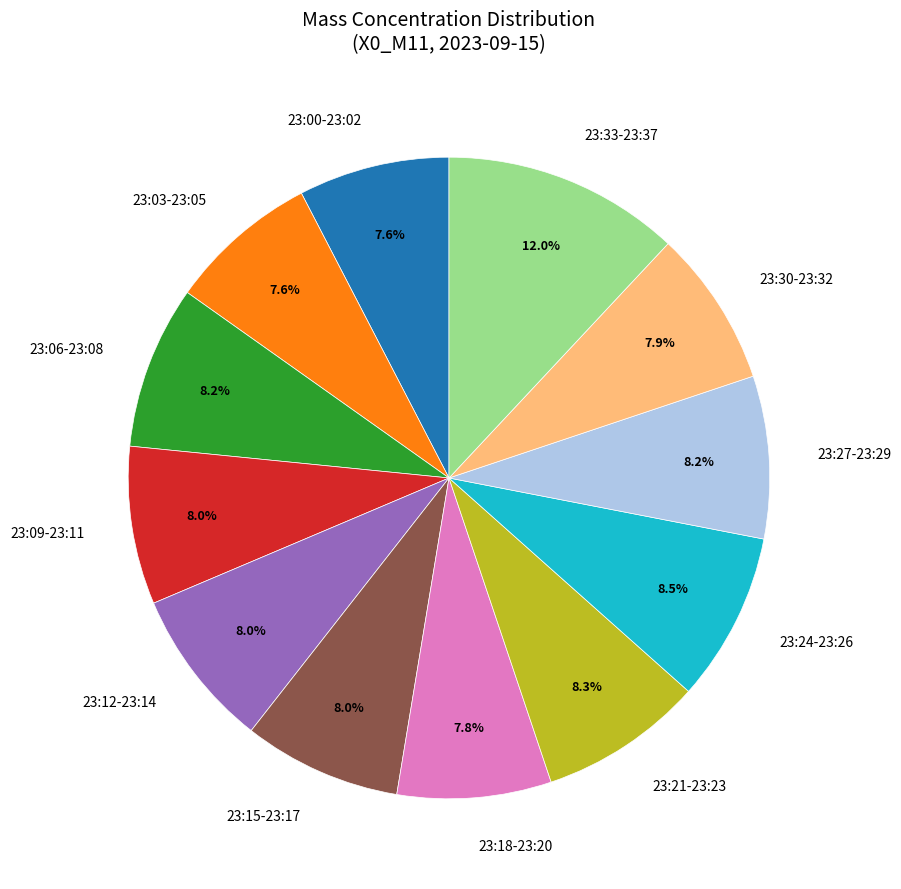

How much of the chart is everything except 23:09-23:11?

92.0%